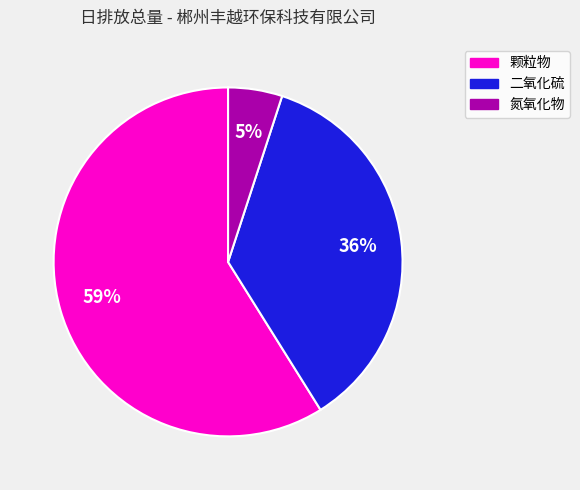

Rank the categories by value from highest to lowest.

颗粒物, 二氧化硫, 氮氧化物